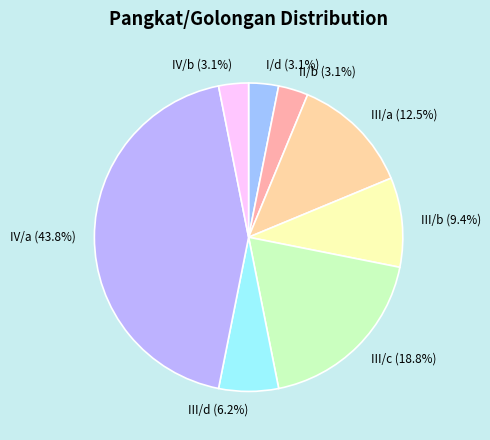

Is it true that III/d is 6% of the pie?

True